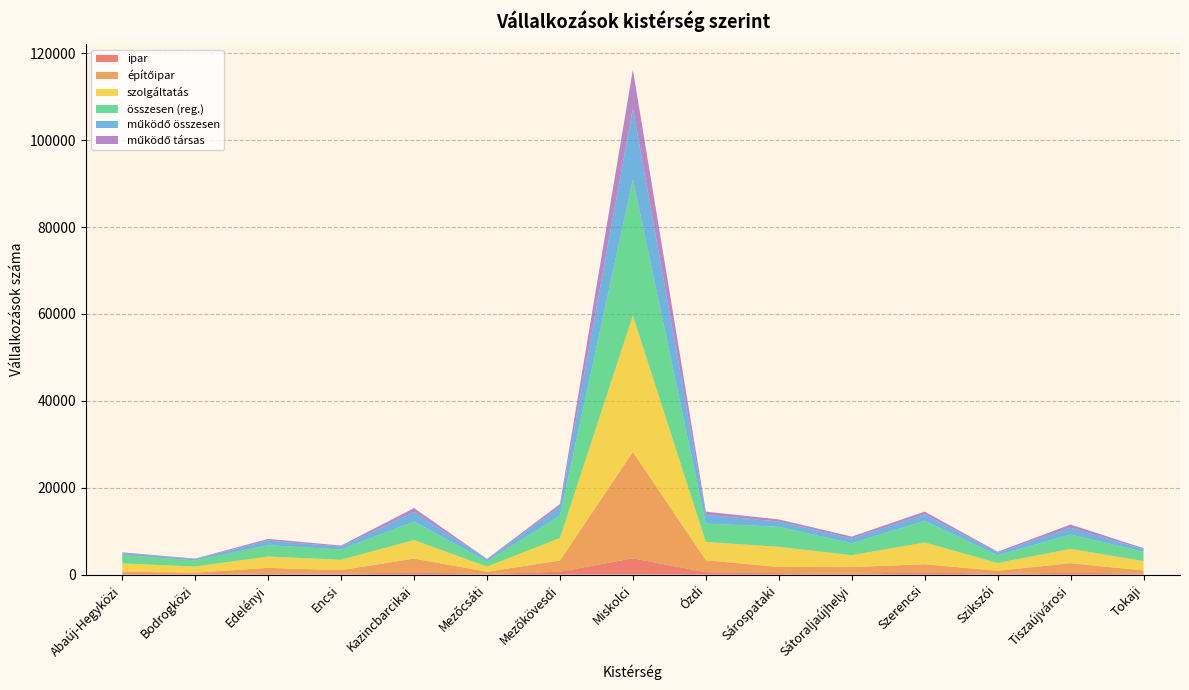

Reading left to right, what are all the values shown in this chart?

ipar: 152	79	295	189	517	153	647	3751	545	331	219	513	149	419	203
építőipar: 513	360	1251	843	3168	505	2584	24494	2757	1422	1512	1869	728	2196	757
szolgáltatás: 1902	1416	2608	2372	4259	1183	5185	31371	4215	4633	2733	5003	1789	3297	2150
összesen (reg.): 1902	1416	2608	2372	4259	1183	5185	31371	4215	4633	2733	5003	1789	3297	2150
működő összesen: 445	304	1068	661	2201	442	2017	16287	2023	1194	1108	1477	577	1554	585
működő társas: 206	97	386	246	904	145	617	8957	736	488	445	632	238	752	232